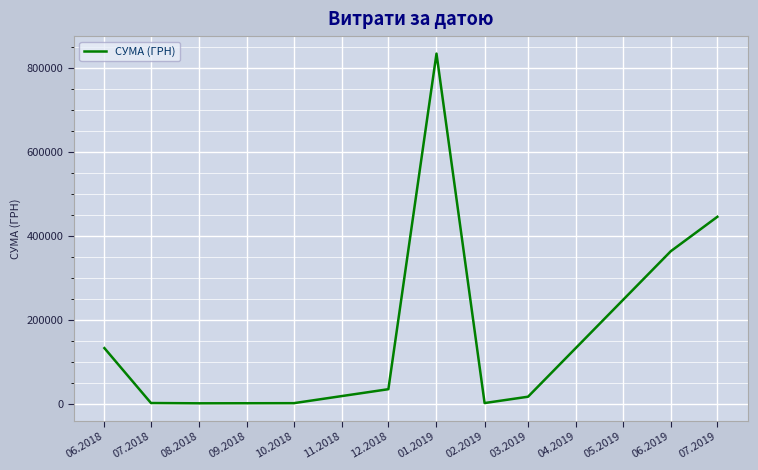

What is the maximum value shown in the chart?

835035.0